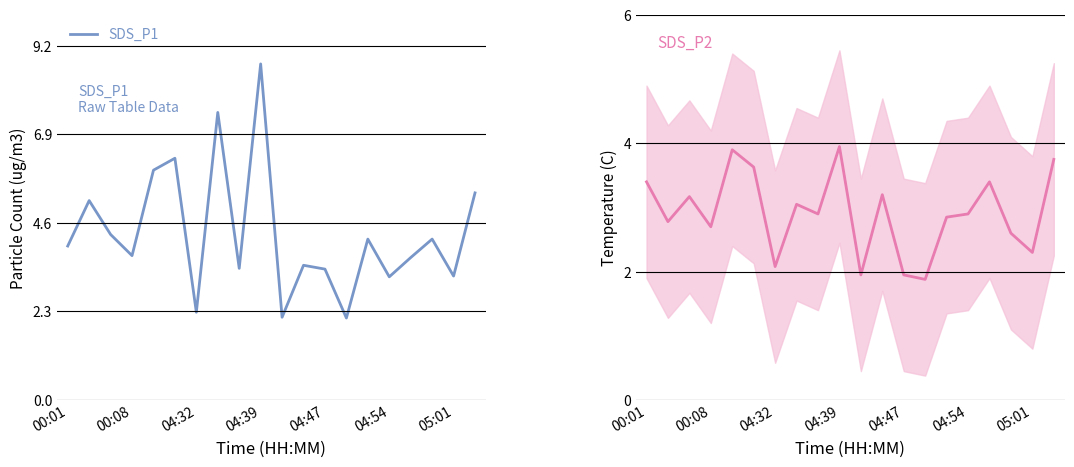

How many distinct data groups are displayed?

2